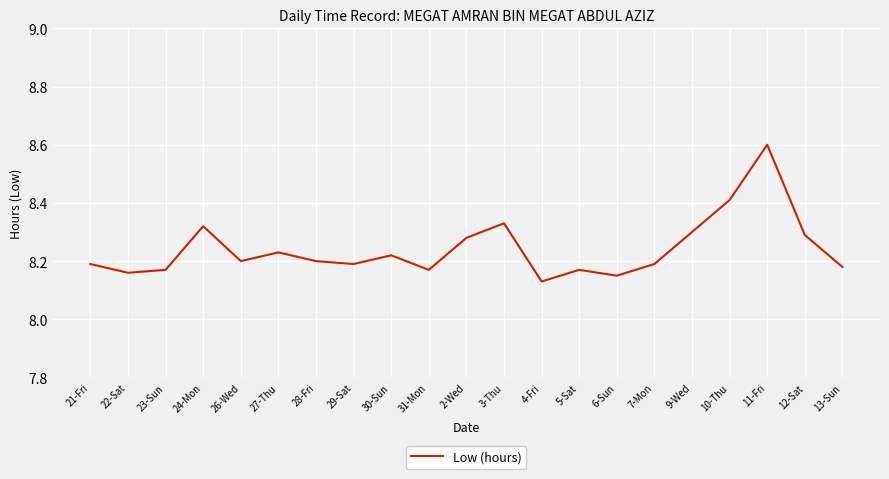

The value at 4-Fri is 12.5. True or false?

False